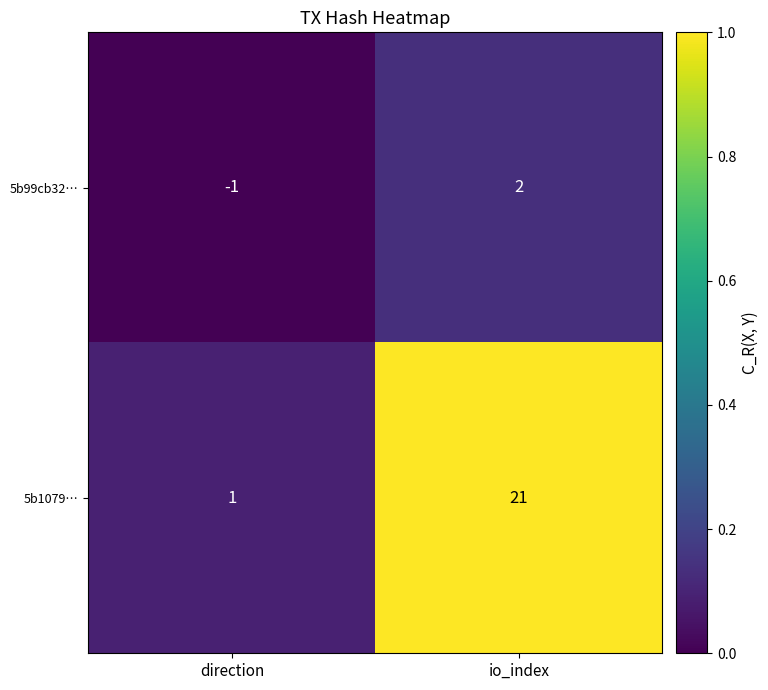

What is the difference between the 5b1079… values at io_index and direction?

20